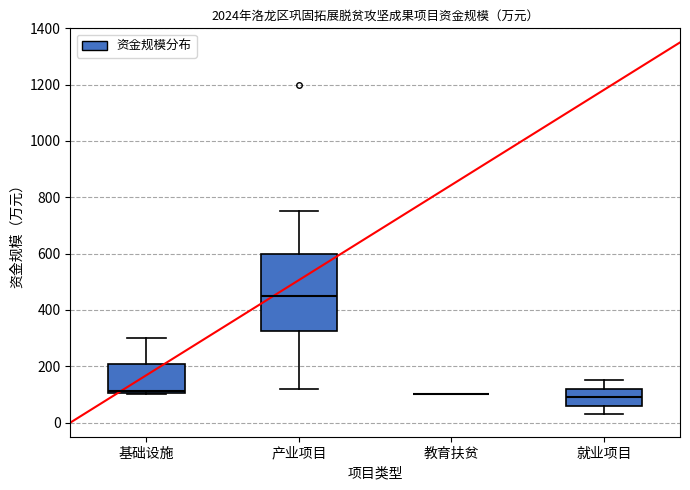

Comparing the boxes themselves (not the whiskers), which one is the tallest?

产业项目